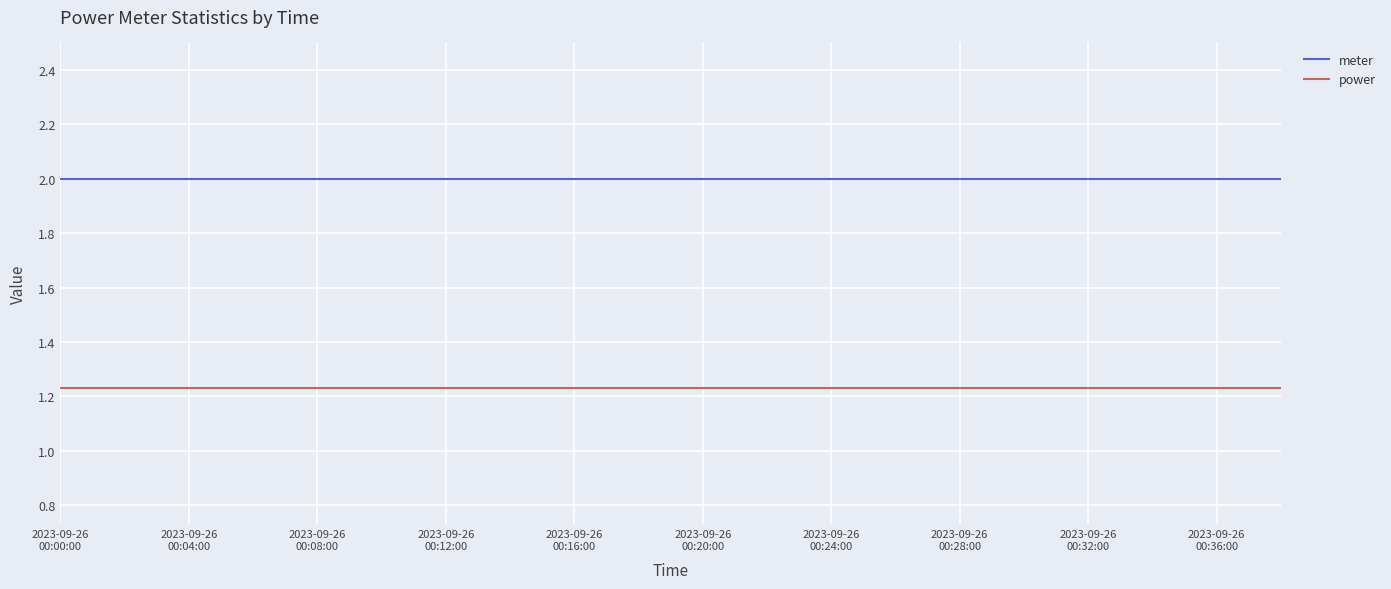

Rank the series by their average value, from highest to lowest.

meter, power